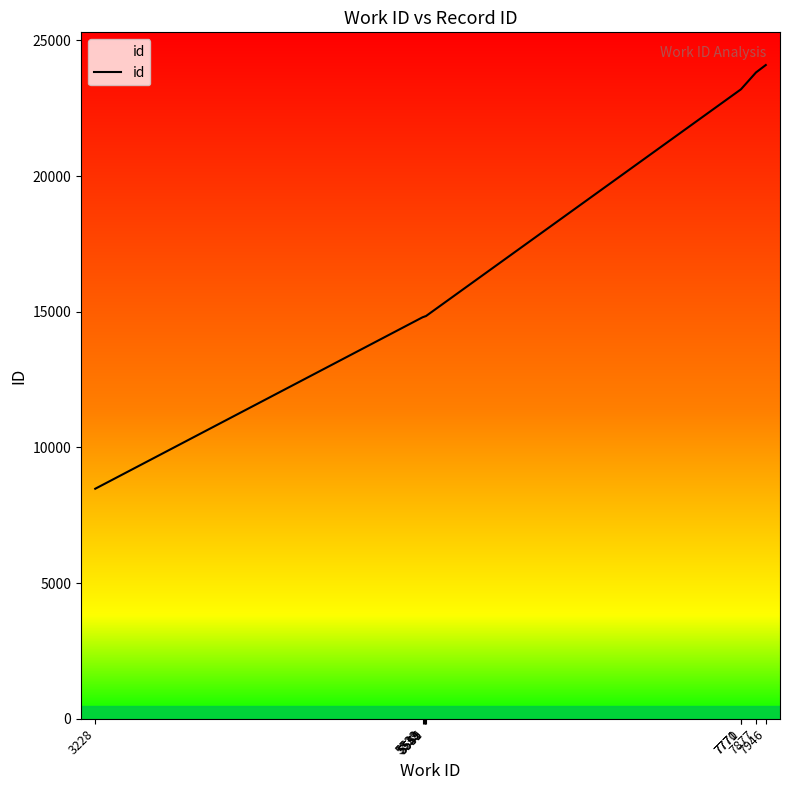

What is the change in value from 5551 to 7771?

+8364